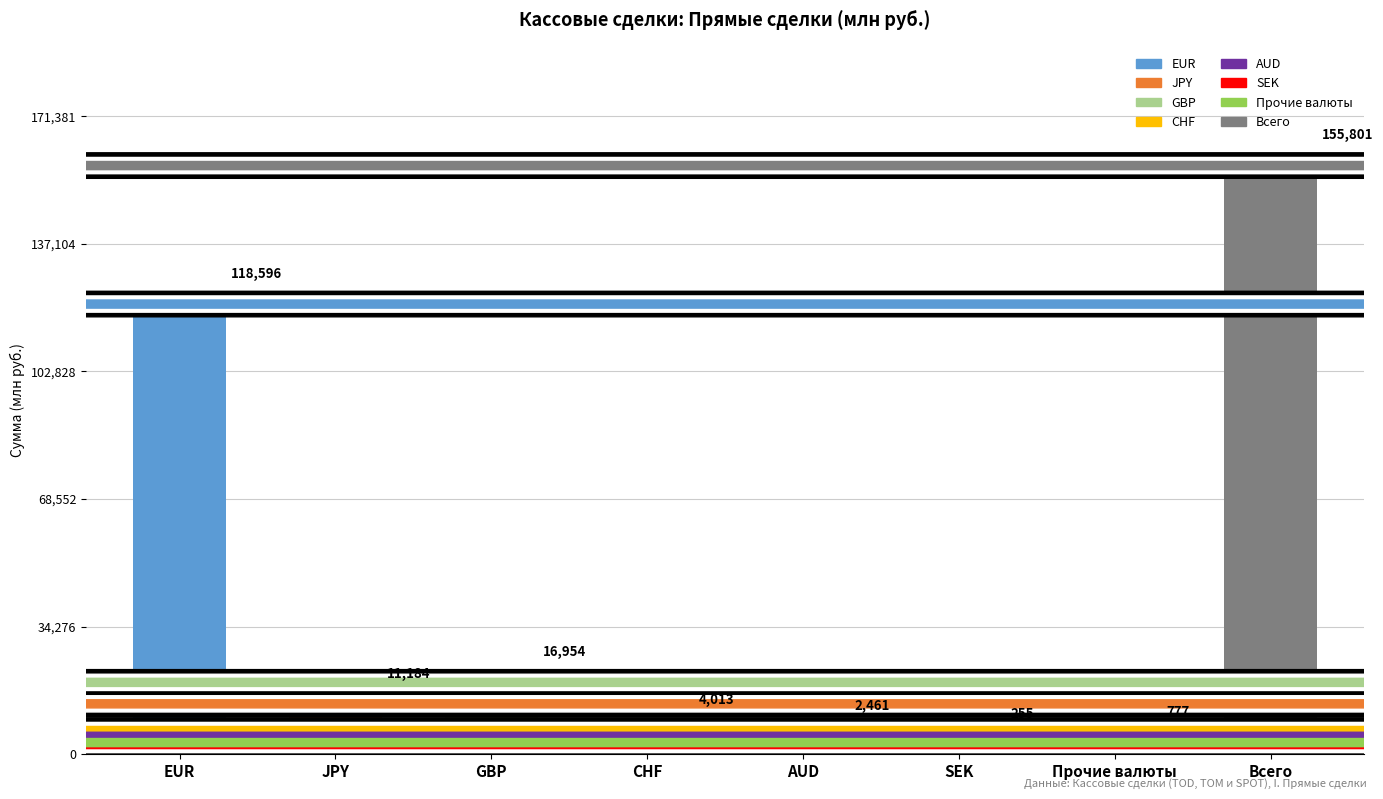

What is the difference between the maximum and minimum values?

155546.1